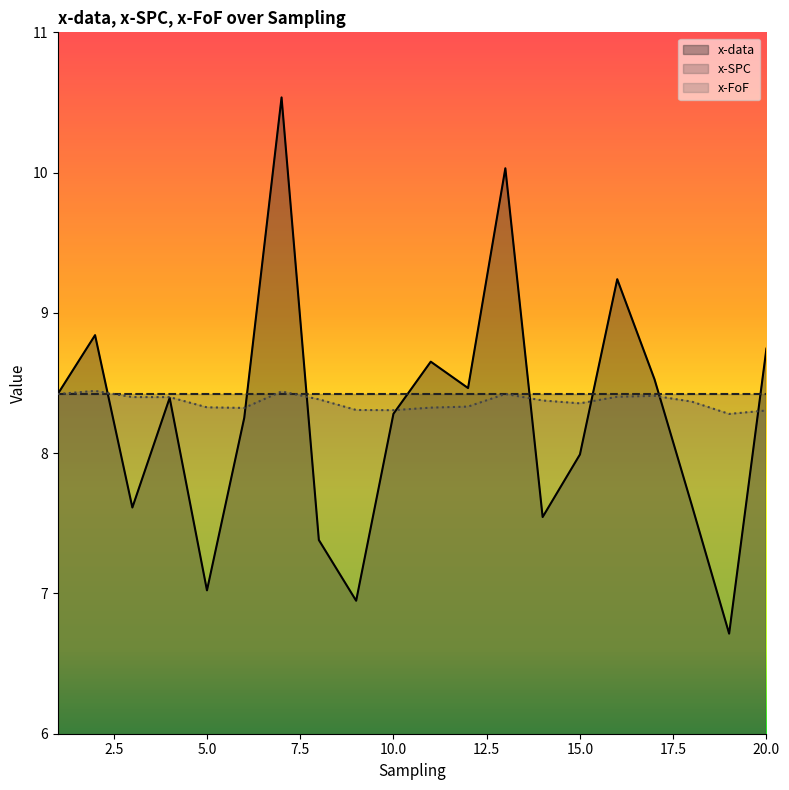

Reading left to right, transcribe all the data shown in this chart.

x-data: 8.4	8.8	7.6	8.4	7.0	8.3	10.5	7.4	6.9	8.3	8.7	8.5	10.0	7.5	8.0	9.2	8.5	7.6	6.7	8.7
x-FoF: 8.4	8.4	8.4	8.4	8.3	8.3	8.4	8.4	8.3	8.3	8.3	8.3	8.4	8.4	8.4	8.4	8.4	8.4	8.3	8.3